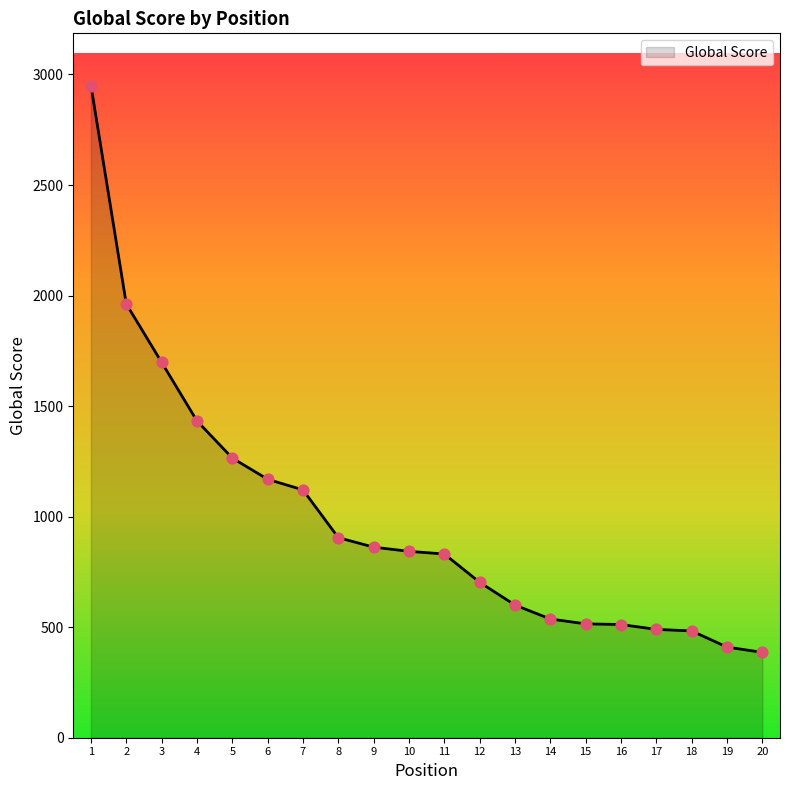

What is the ratio of the value at 14 to the value at 16?

1.0